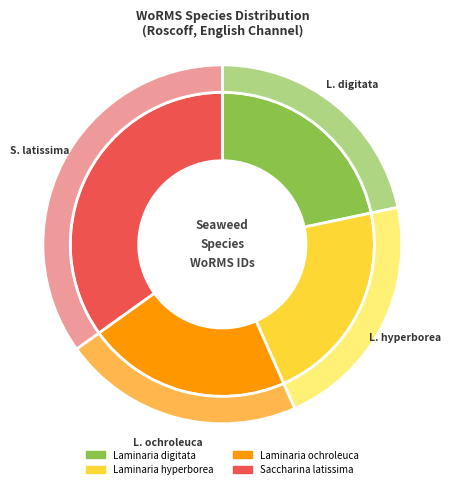

How much of the chart is everything except Laminaria digitata?

78.3%